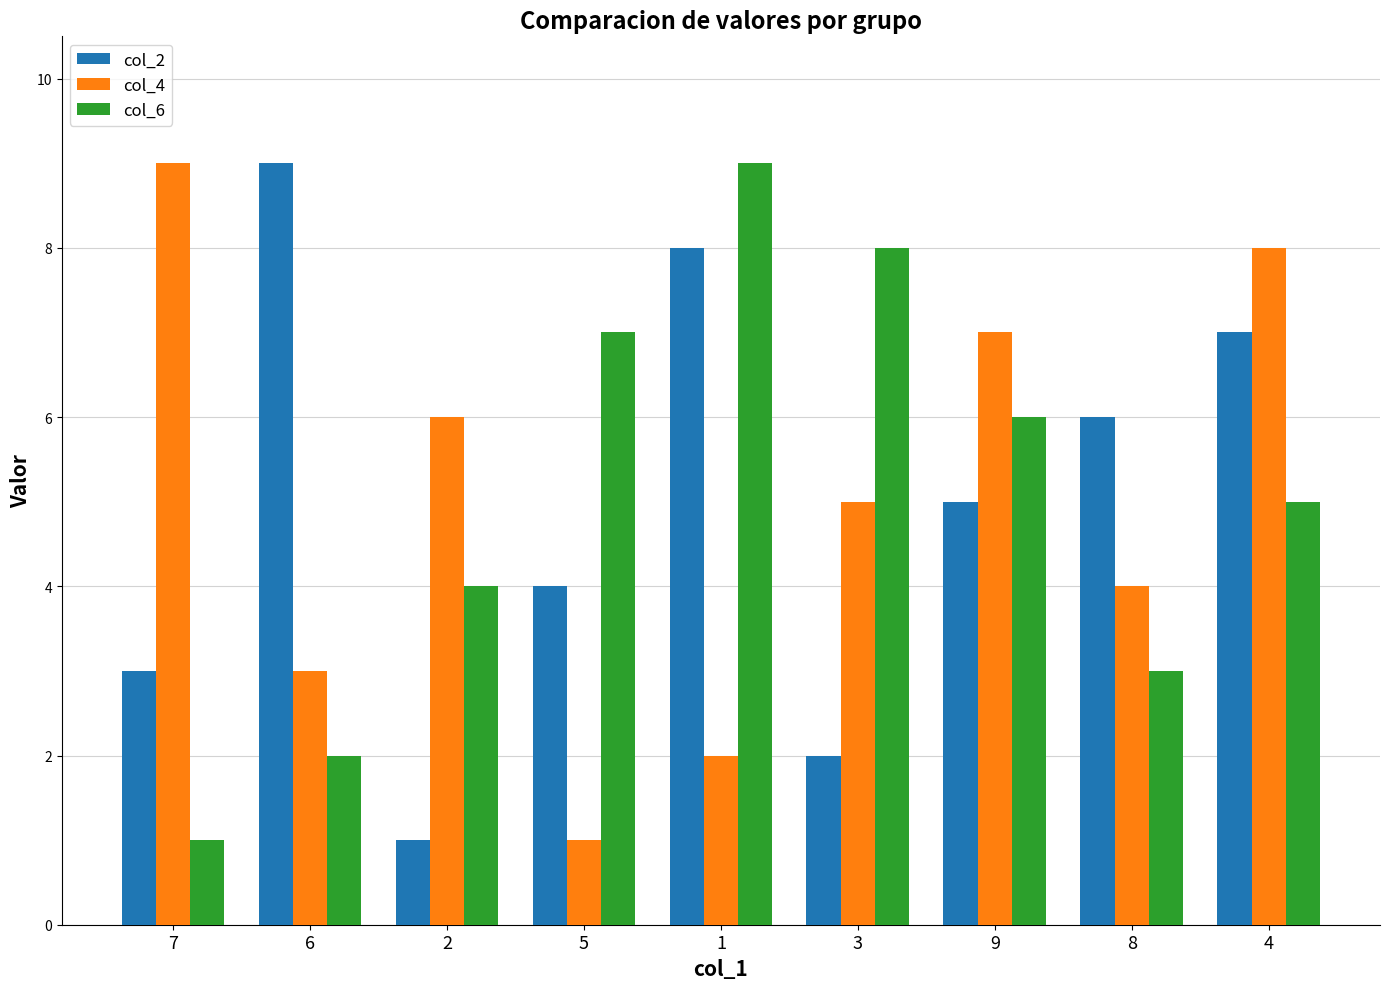

What position from the right is 9?

3